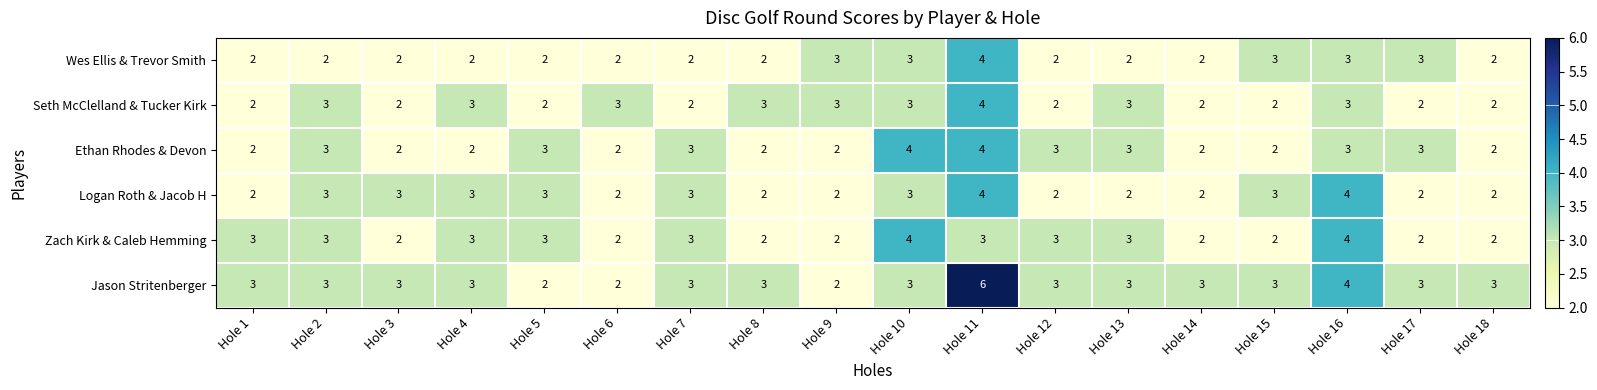

Which label corresponds to the largest value in the chart?

Hole 11